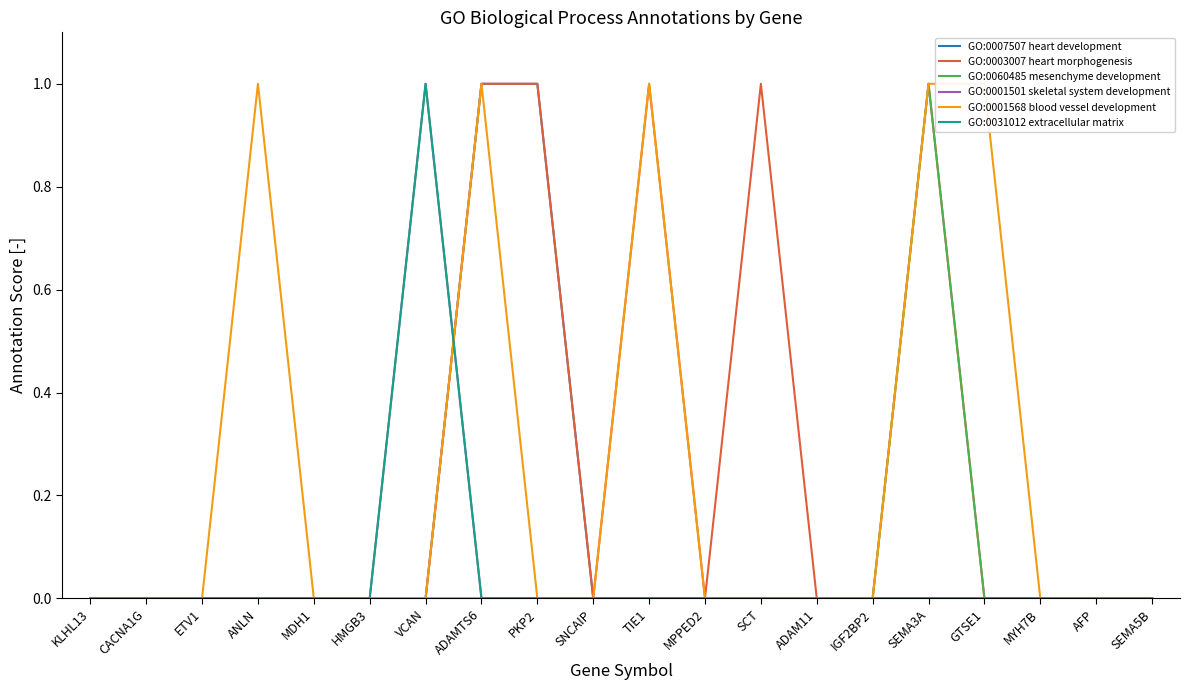

What is the spread (max minus min) of values at TIE1?

1